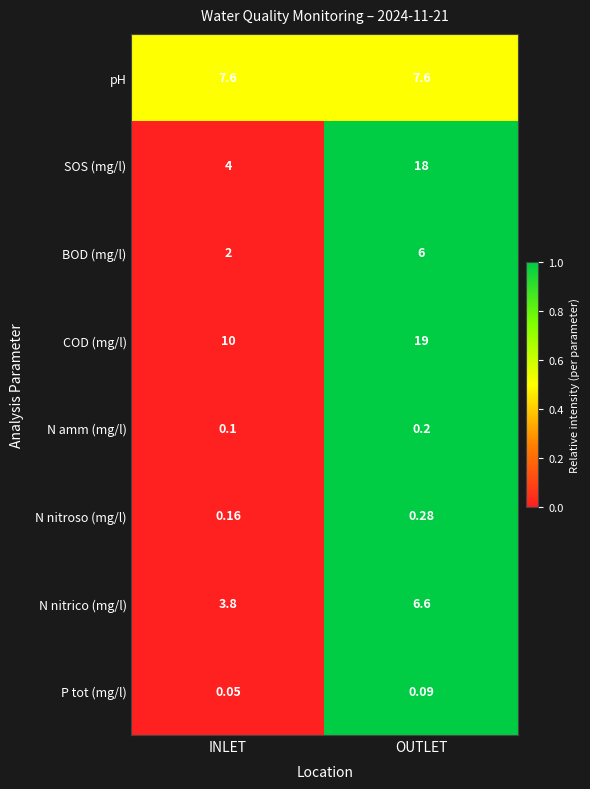

At OUTLET, list the series in order from smallest to largest.

P tot (mg/l), N amm (mg/l), N nitroso (mg/l), BOD (mg/l), N nitrico (mg/l), pH, SOS (mg/l), COD (mg/l)